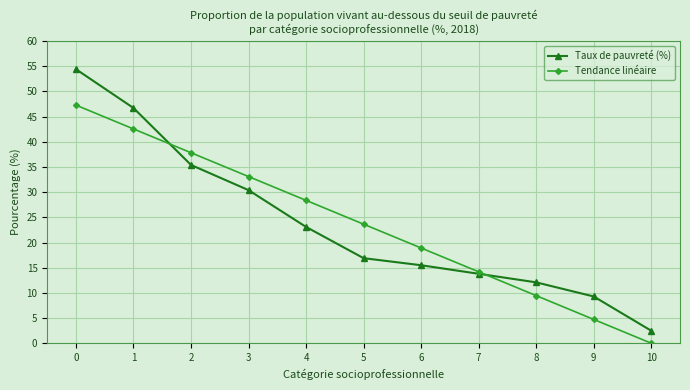

At how many categories does at least one series exceed 21?

6